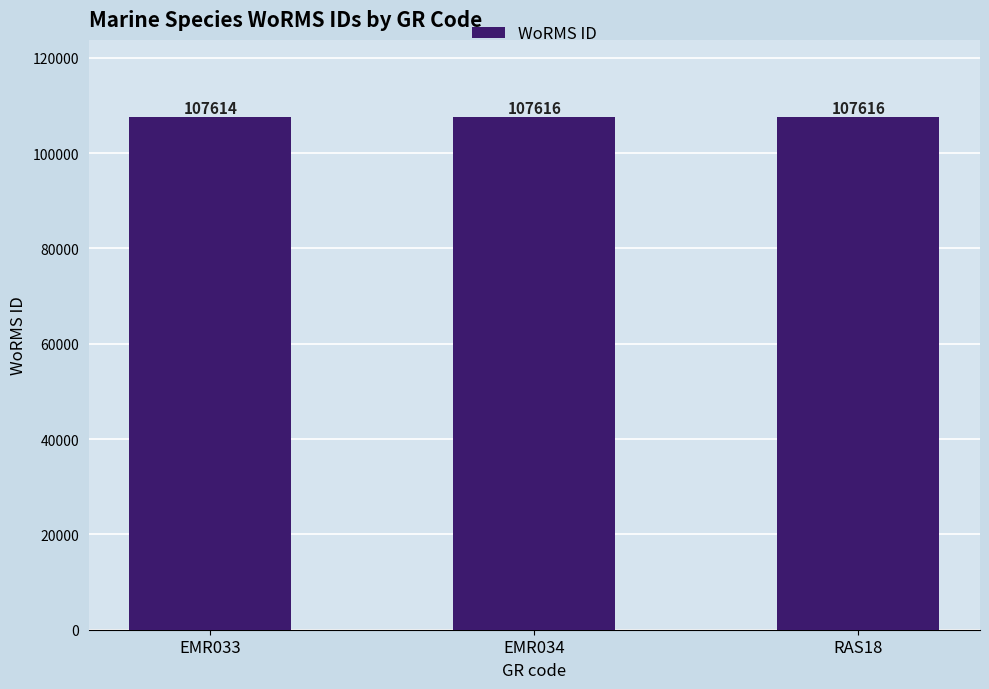

What is the change in value from EMR033 to EMR034?

+2